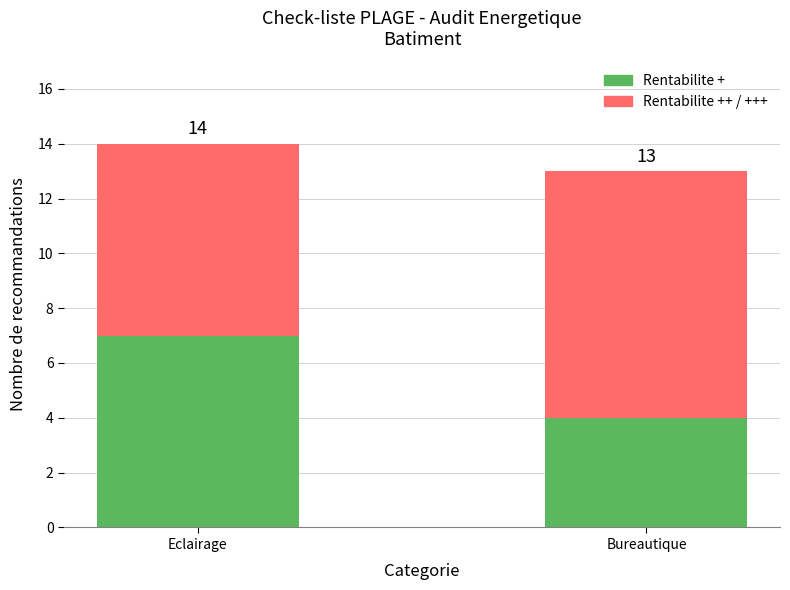

What is the sum of the Rentabilite ++ / +++ values at Bureautique and Eclairage?

16